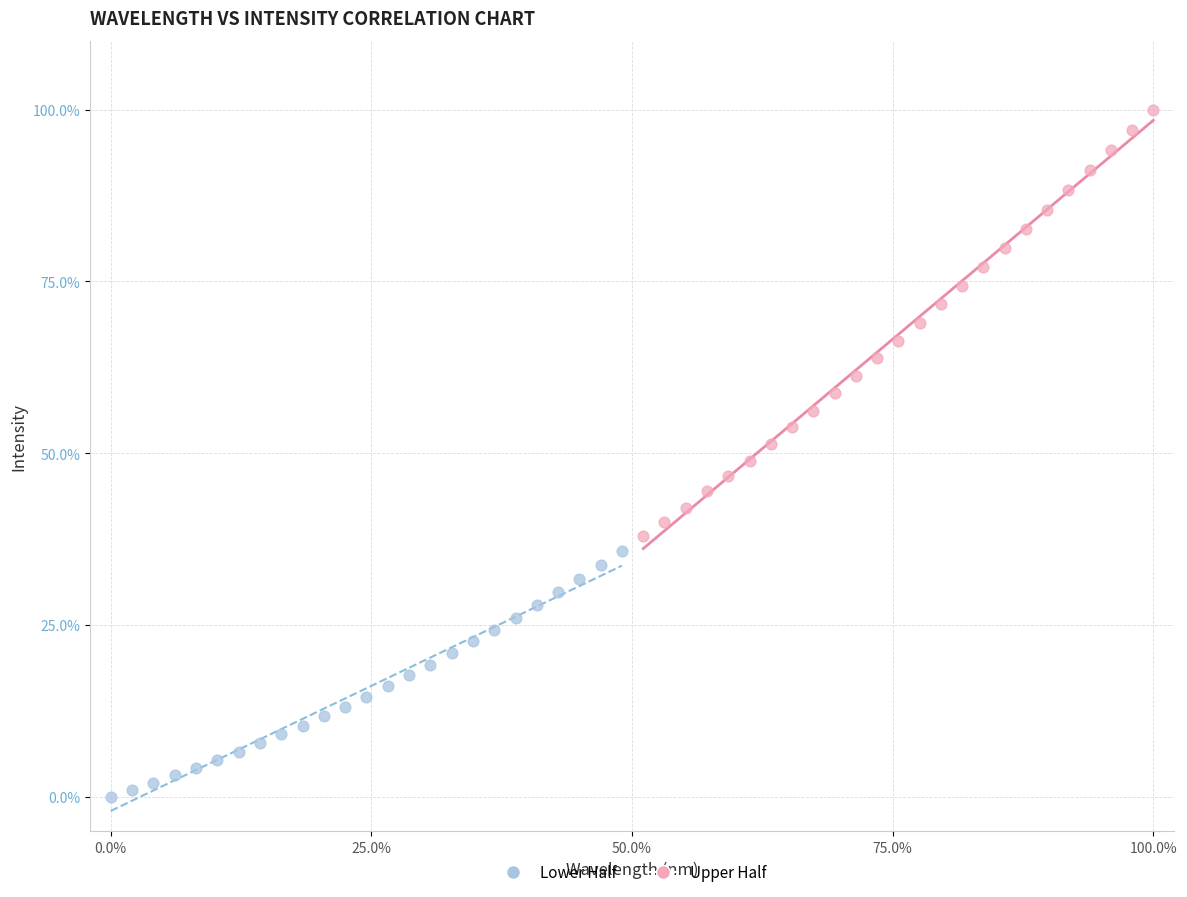

Which series has the largest Y range (max minus min)?

Upper Half